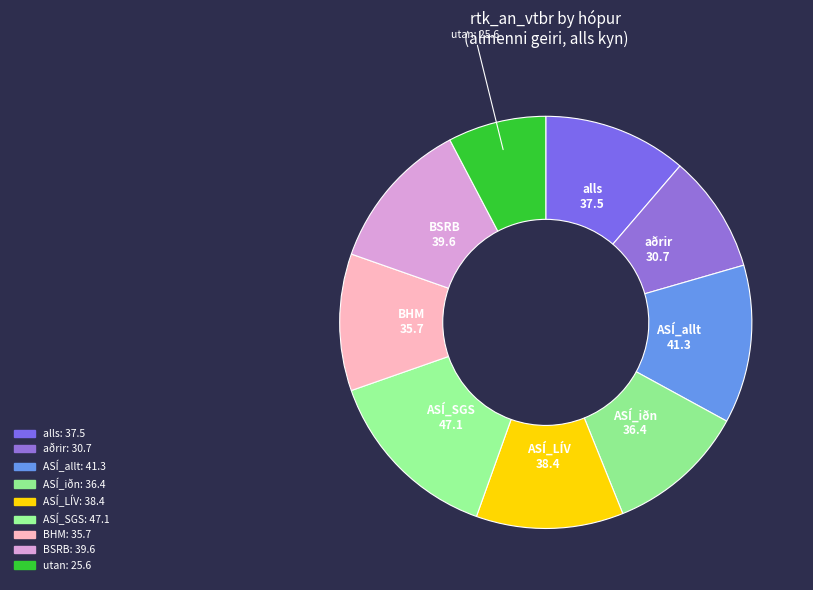

Does any single category account for the majority?

No